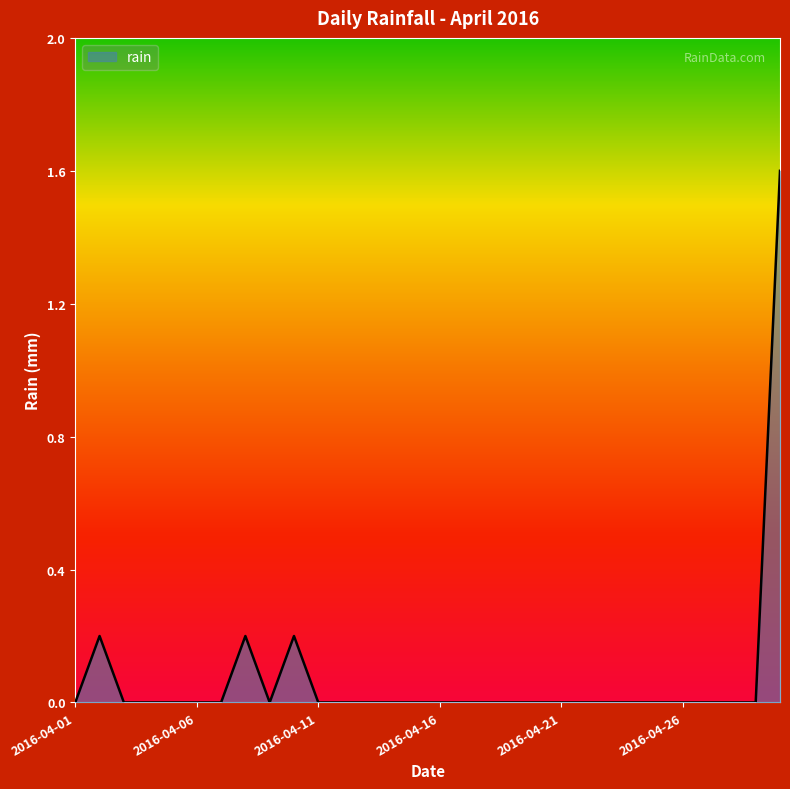

What is the greatest value displayed?

1.6